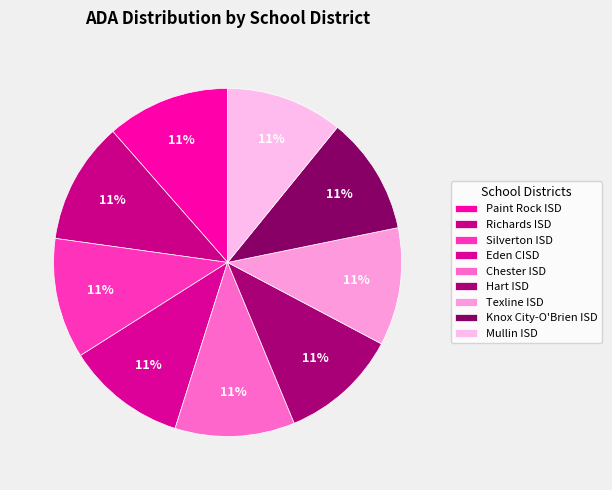

Does Texline ISD represent more than half of the total?

No